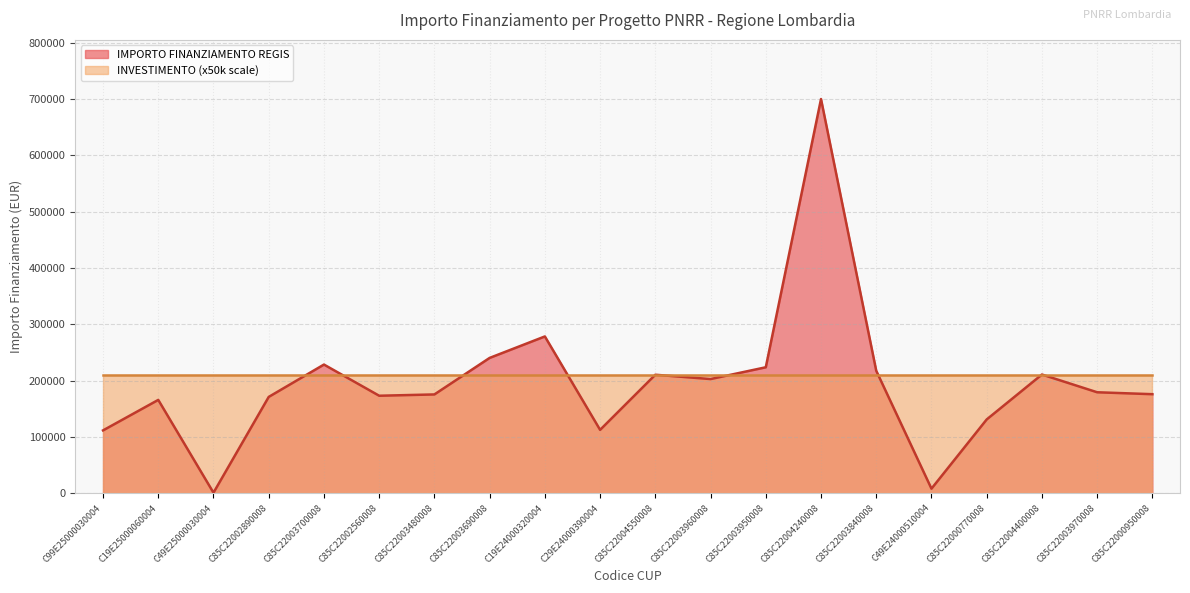

Rank the categories by value from lowest to highest.

C49E25000030004, C49E24000510004, C99E25000030004, C29E24000390004, C85C22000770008, C19E25000060004, C85C22002890008, C85C22002560008, C85C22003480008, C85C22000950008, C85C22003970008, C85C22003960008, C85C22004550008, C85C22004400008, C85C22003840008, C85C22003950008, C85C22003700008, C85C22003690008, C19E24000320004, C85C22004240008